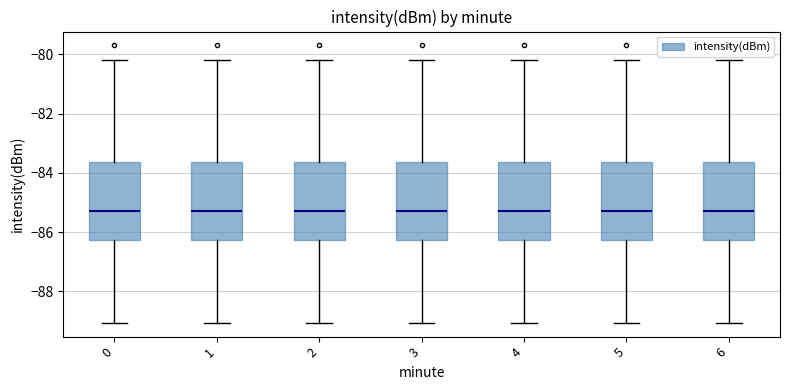

Reading left to right, read every box against the y-axis: the position of its median line, the range the box covers, and the ends of its whiskers. The values are not printed on the chart, so give them approximately, as read against the axis.

0: median -85.2, box -86.2 to -83.6, whiskers -89.0 to -80.2
1: median -85.2, box -86.2 to -83.6, whiskers -89.0 to -80.2
2: median -85.2, box -86.2 to -83.6, whiskers -89.0 to -80.2
3: median -85.2, box -86.2 to -83.6, whiskers -89.0 to -80.2
4: median -85.2, box -86.2 to -83.6, whiskers -89.0 to -80.2
5: median -85.2, box -86.2 to -83.6, whiskers -89.0 to -80.2
6: median -85.2, box -86.2 to -83.6, whiskers -89.0 to -80.2